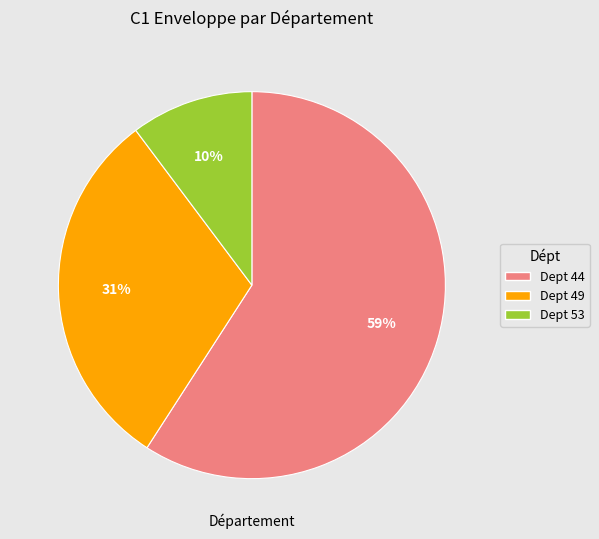

To the nearest percent, what is the average slice percentage?

33%